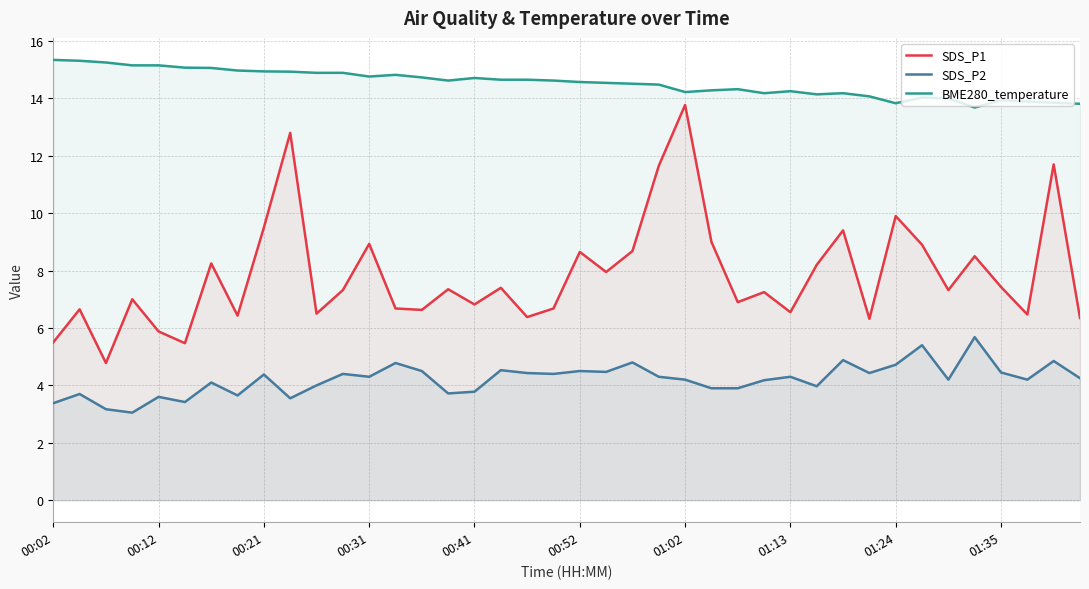

Which series has the largest total across all categories?

BME280_temperature